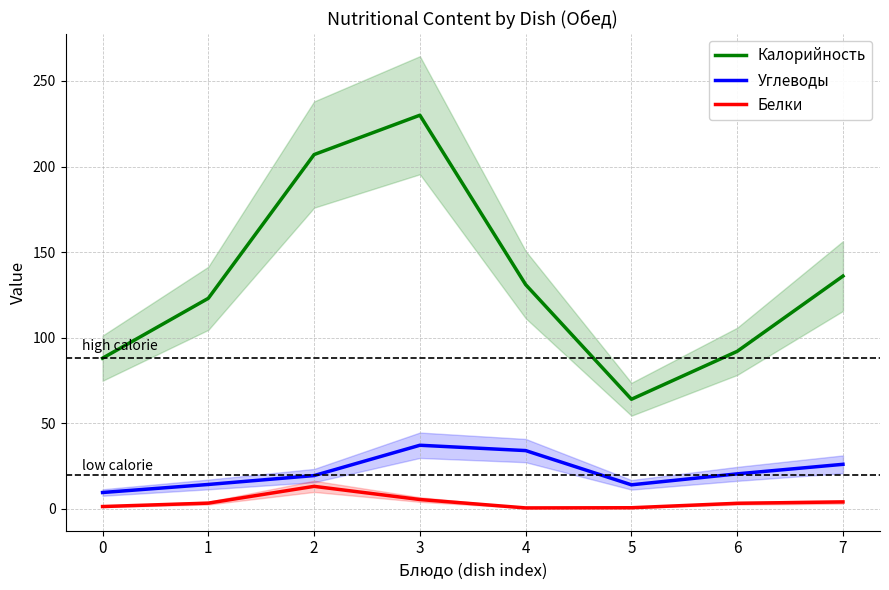

Reading left to right, what are all the values shown in this chart?

Калорийность: 0=88.0	1=123.0	2=207.0	3=230.0	4=131.0	5=64.0	6=92.0	7=136.0
Углеводы: 0=9.5	1=14.2	2=19.4	3=37.1	4=34.0	5=14.0	6=20.4	7=26.0
Белки: 0=1.3	1=3.3	2=13.1	3=5.4	4=0.5	5=0.6	6=3.2	7=4.0